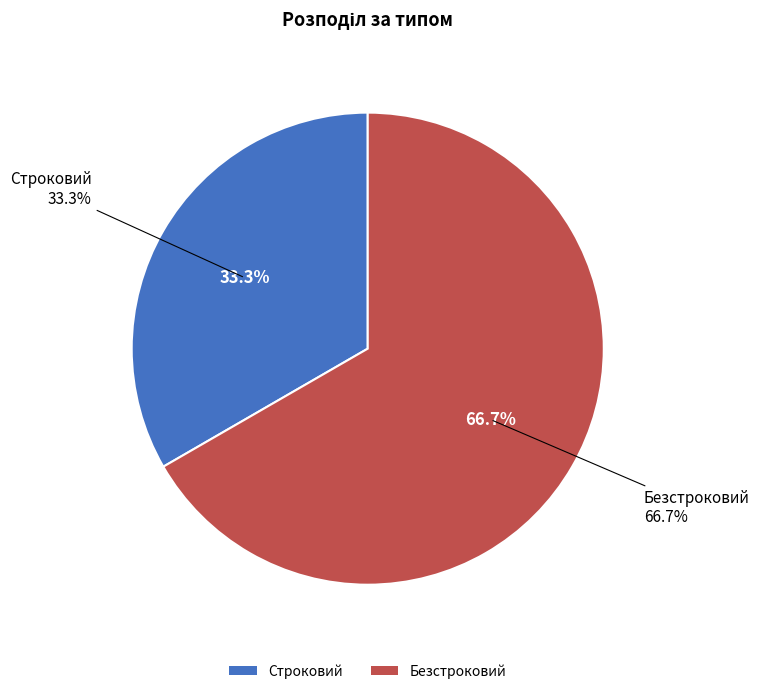

What is the total percentage of Строковий and Безстроковий?

100.0%